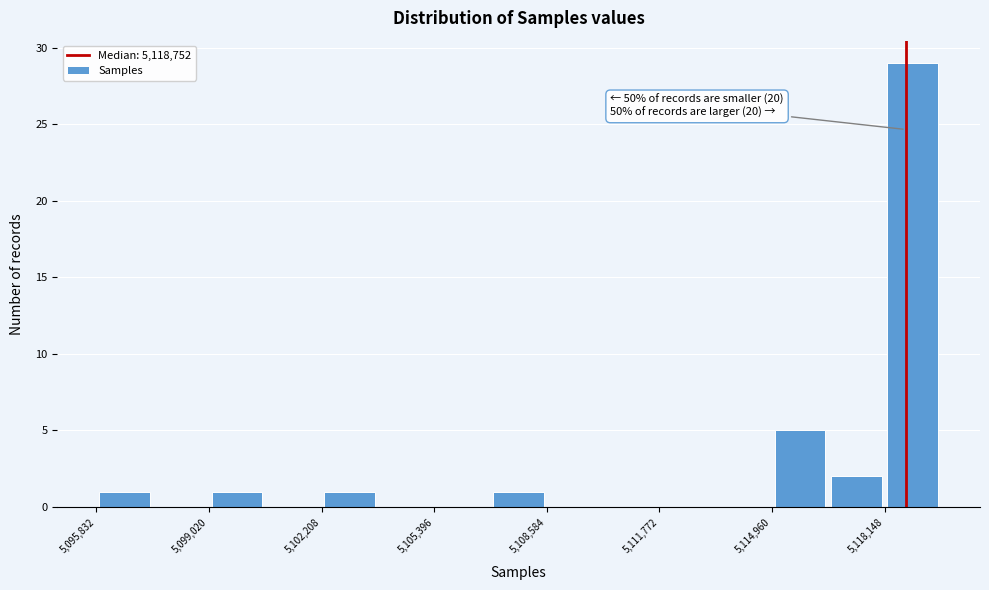

Read against the x-axis, roughly where is the centre of the tallest bar?

5119000